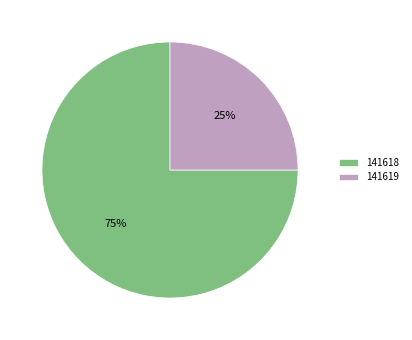

Count the number of slices in the pie.

2